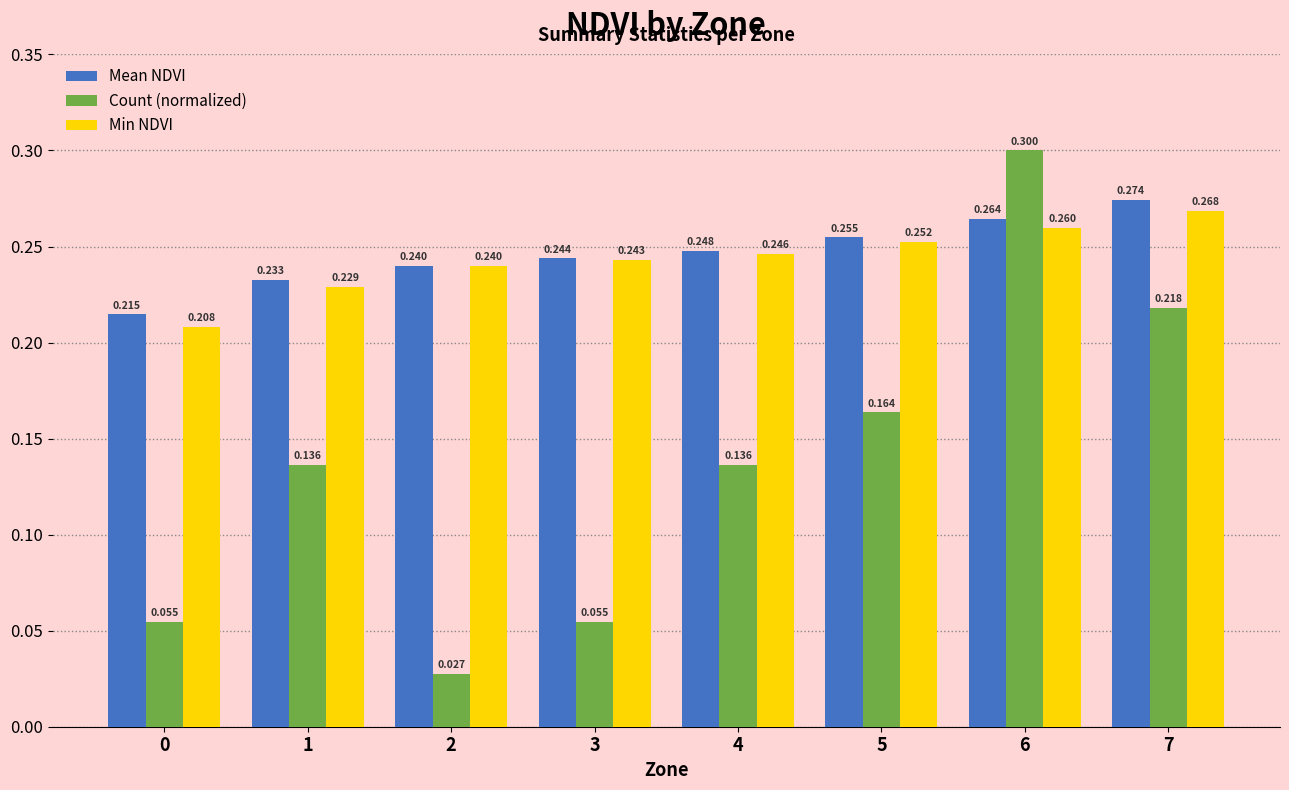

At how many categories does at least one series exceed 0?

8